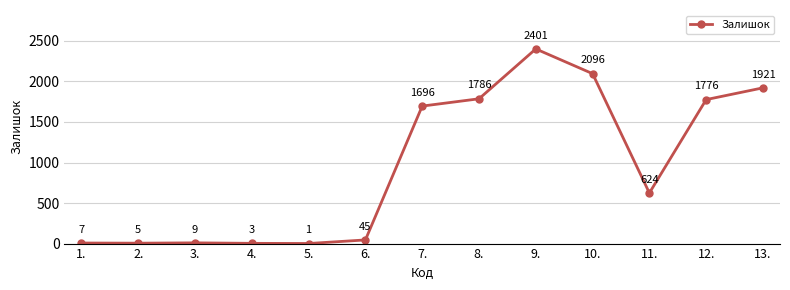

What is the approximate value at 10., to the nearest 100?

2100